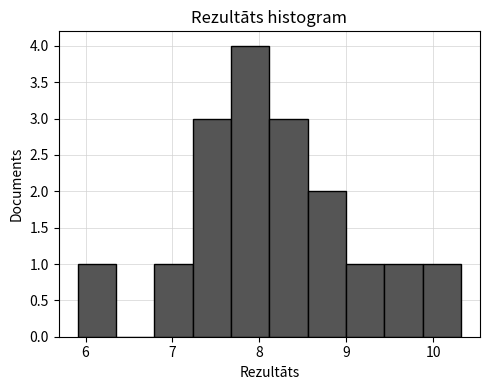

Which range on the x-axis has the tallest bar?

7.7 to 8.1